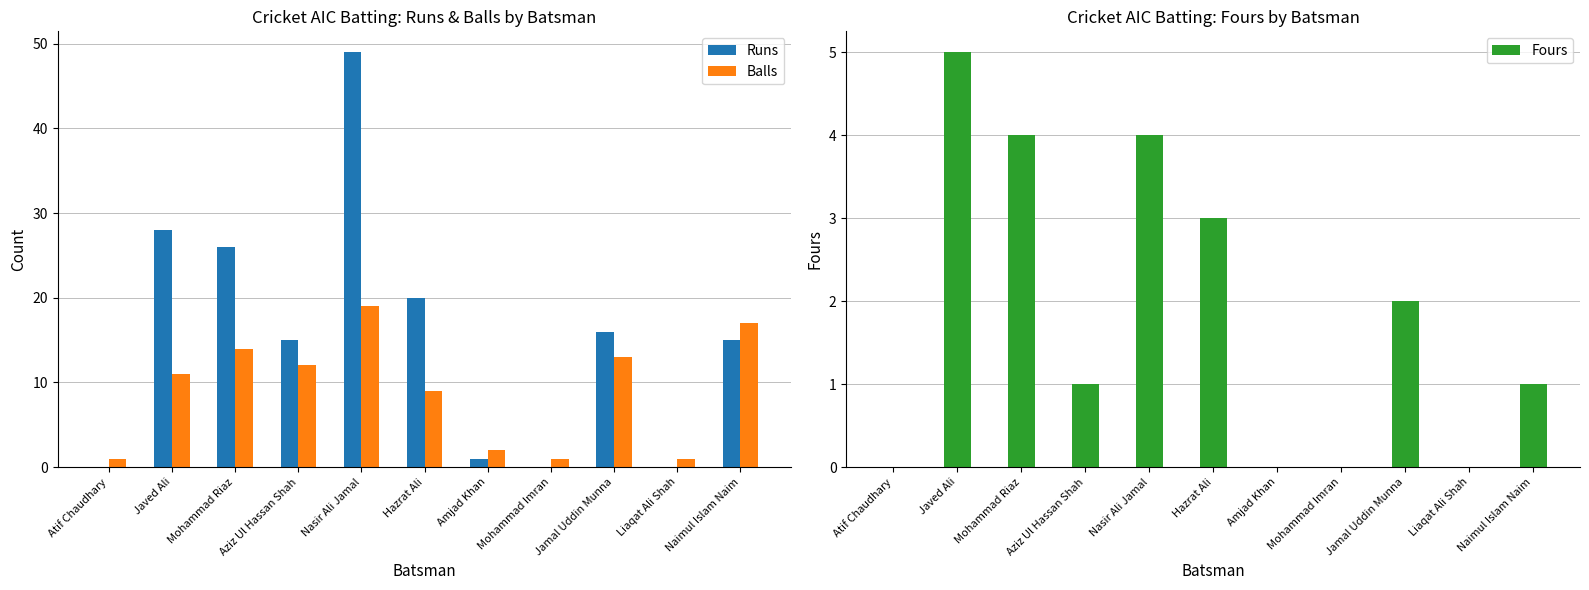

At how many categories does at least one series exceed 41?

1